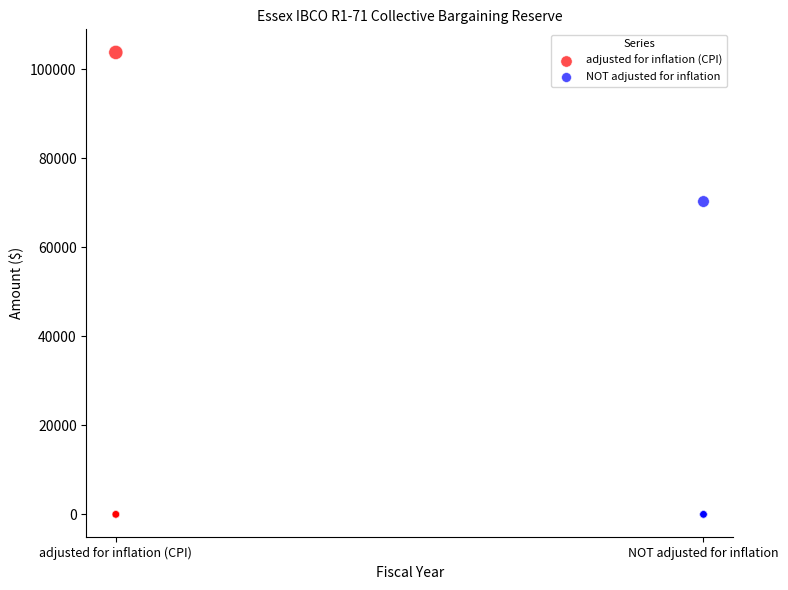

Which series reaches the maximum Y coordinate?

adjusted for inflation (CPI)